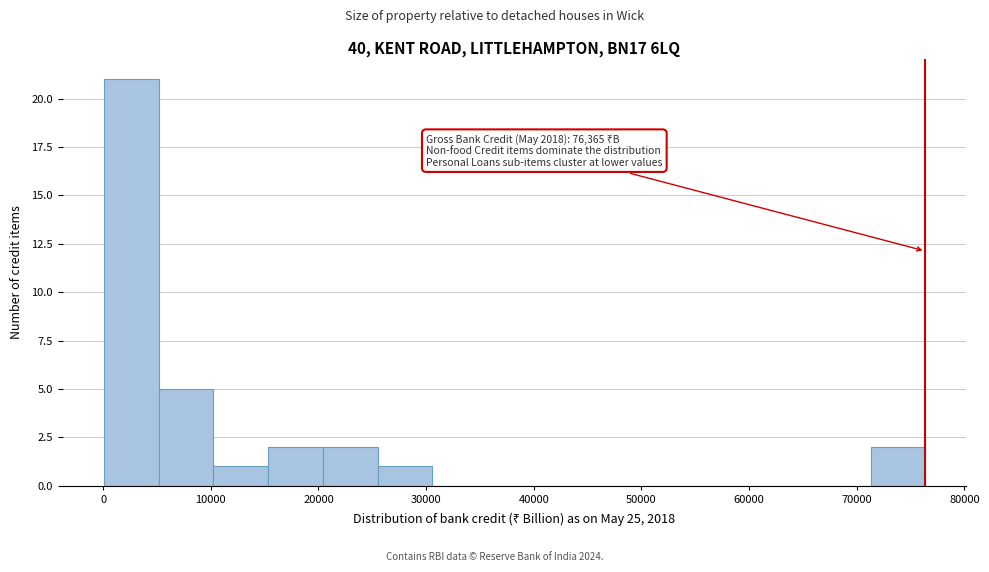

Which range on the x-axis has the tallest bar?

0 to 5000